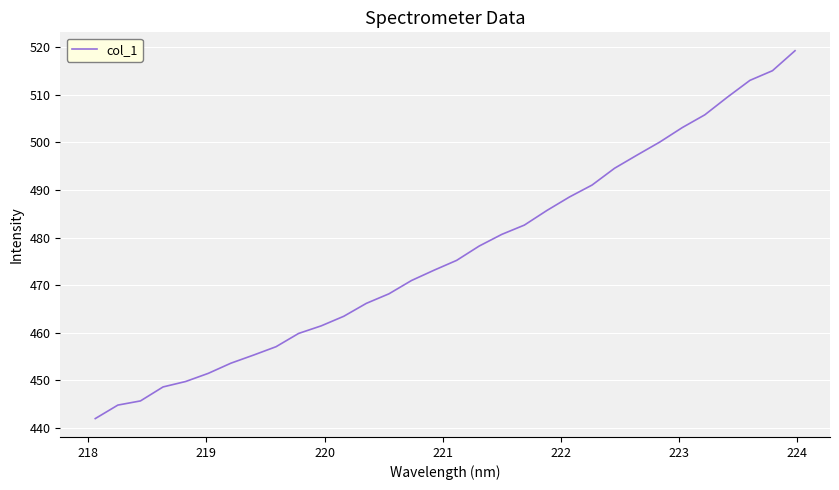

What is the minimum value shown in the chart?

442.0